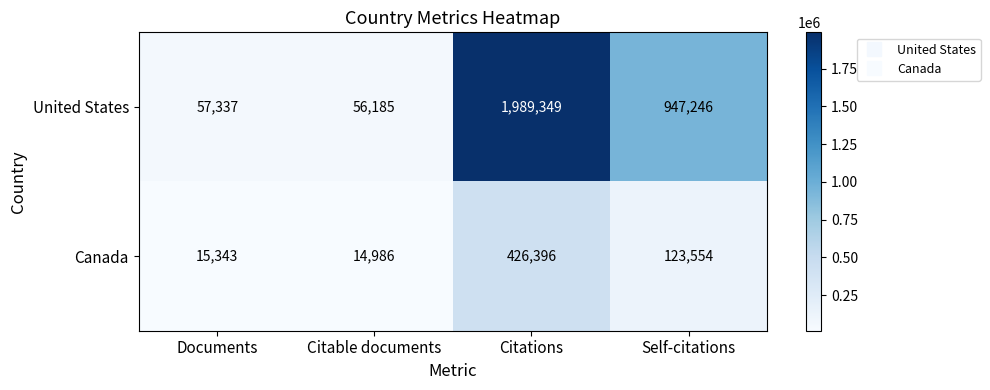

List the labels in order of Canada value, smallest first.

Citable documents, Documents, Self-citations, Citations